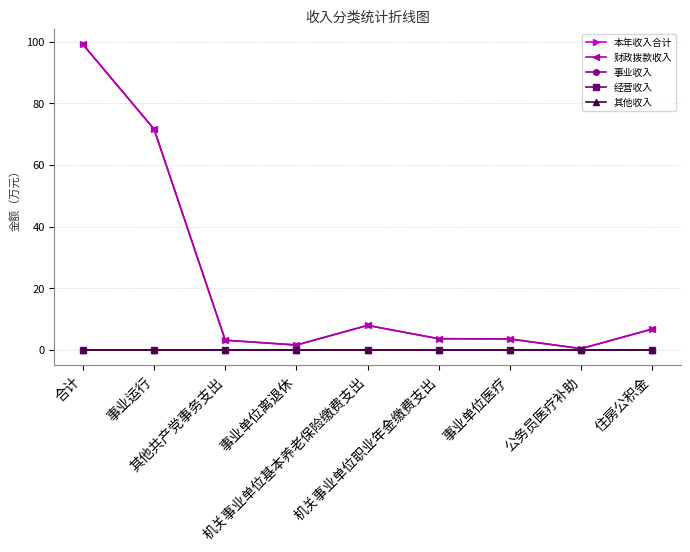

True or false: 事业收入 and 经营收入 intersect in this chart.

False